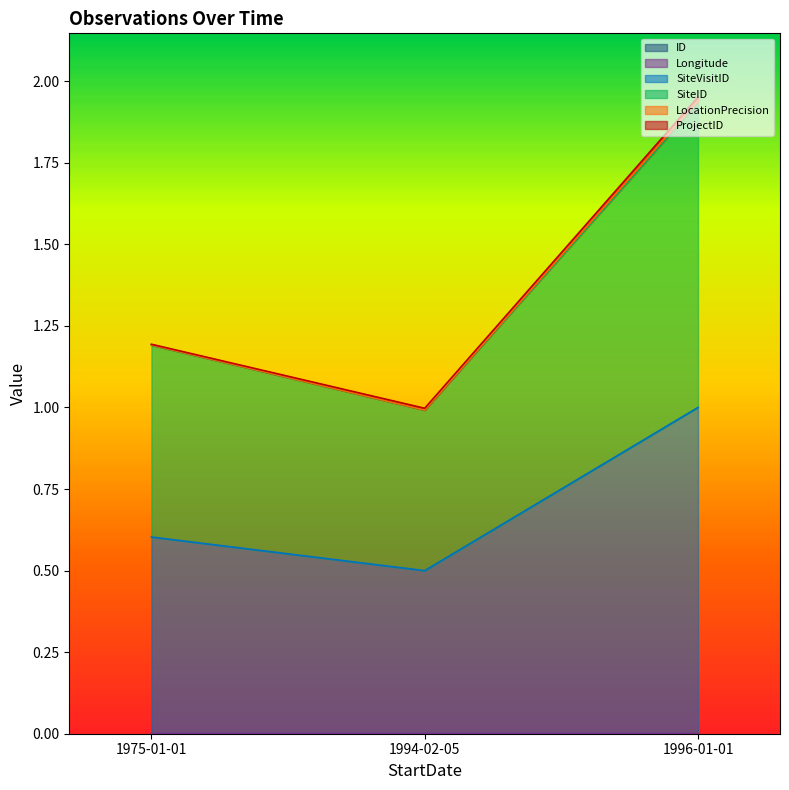

Does the chart have visible grid lines?

No